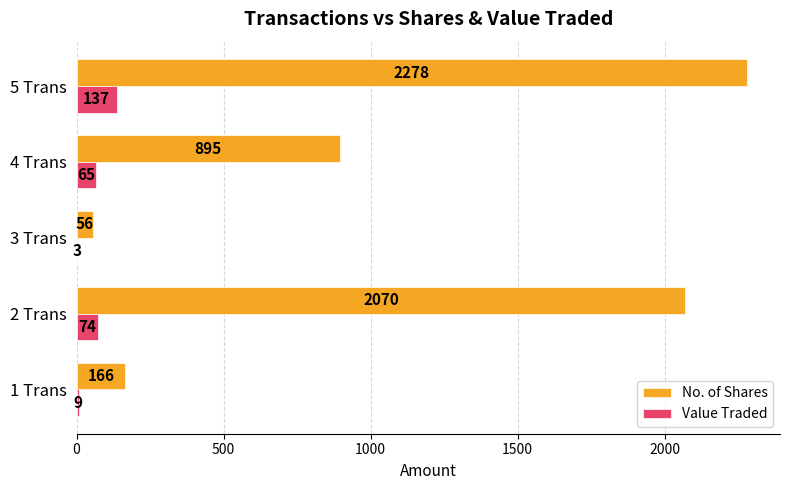

Is it true that No. of Shares equals 3299 at 5 Trans?

False